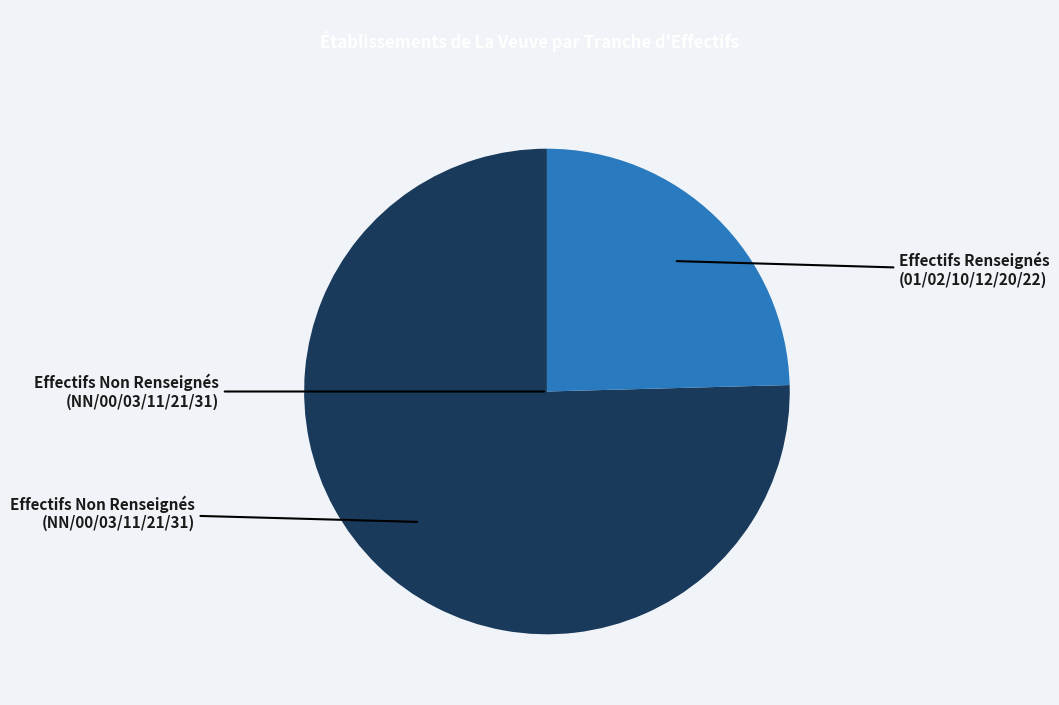

Is there a majority slice in this chart?

Yes